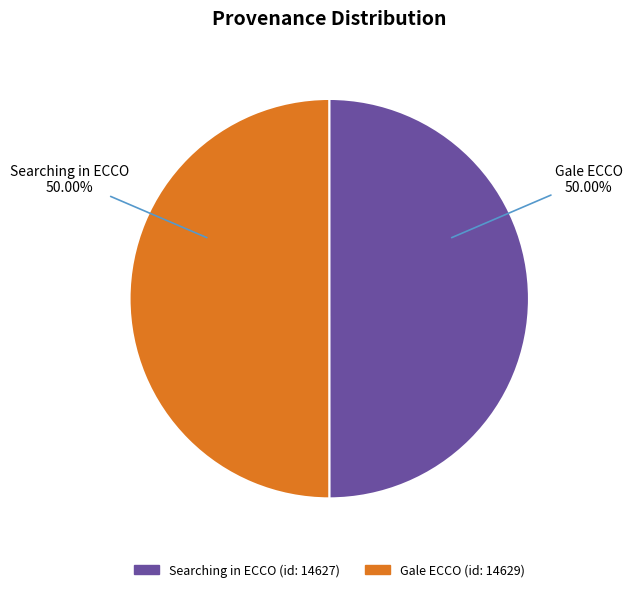

The Gale ECCO (id: 14629) slice represents 50% of the pie. True or false?

True